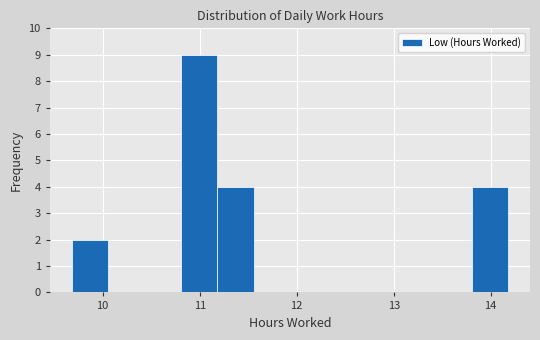

Around what value on the x-axis is the tallest bar? Give the approximate position of its centre, as read against the axis.

11.0